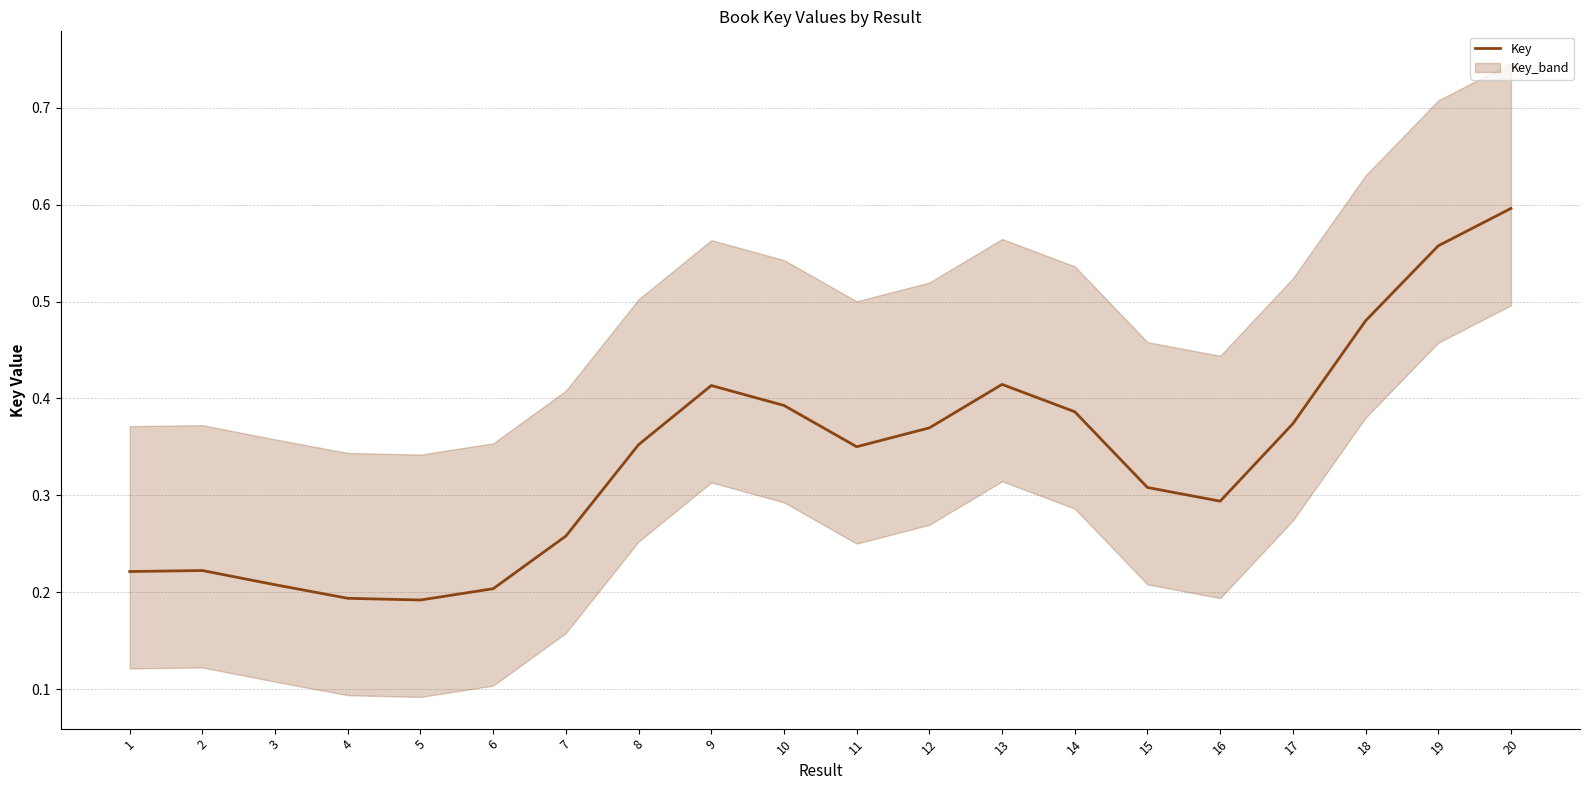

List the labels in order of value, largest first.

20, 19, 18, 13, 9, 10, 14, 17, 12, 8, 11, 15, 16, 7, 2, 1, 3, 6, 4, 5